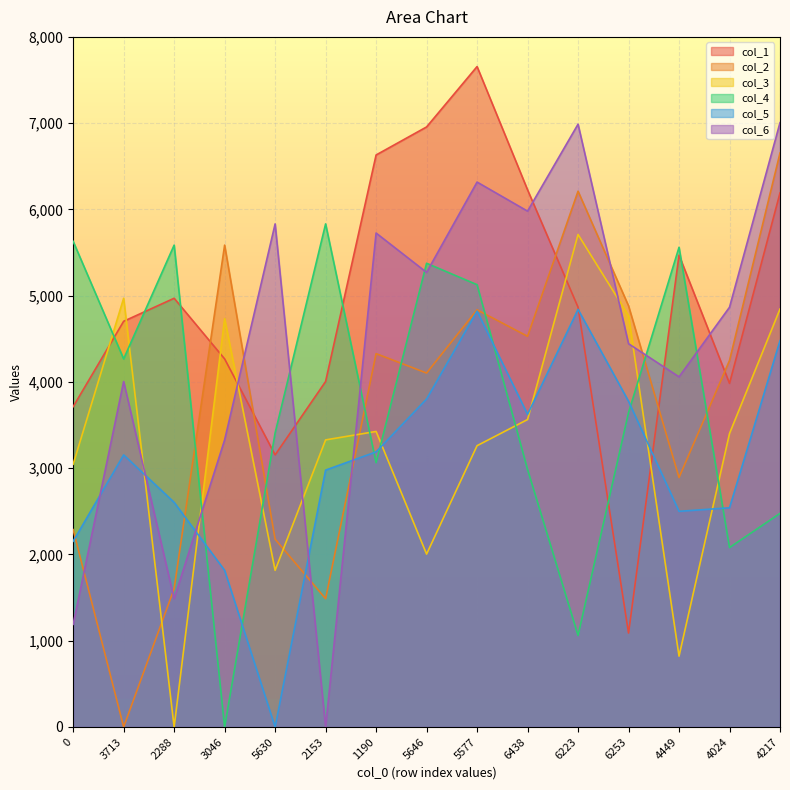

What is the average value of the col_3 series?

3313